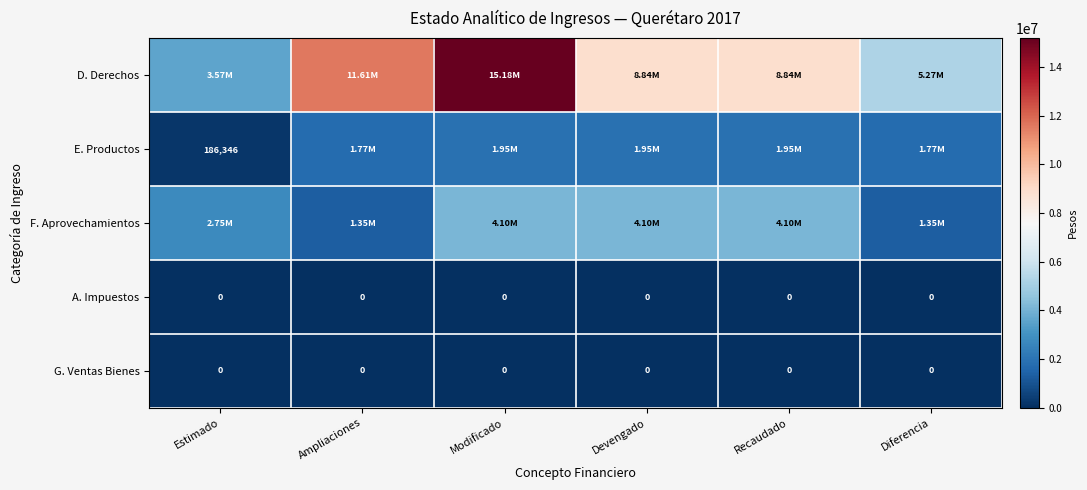

Is the value of A. Impuestos at Modificado greater than the value of F. Aprovechamientos at Diferencia?

No